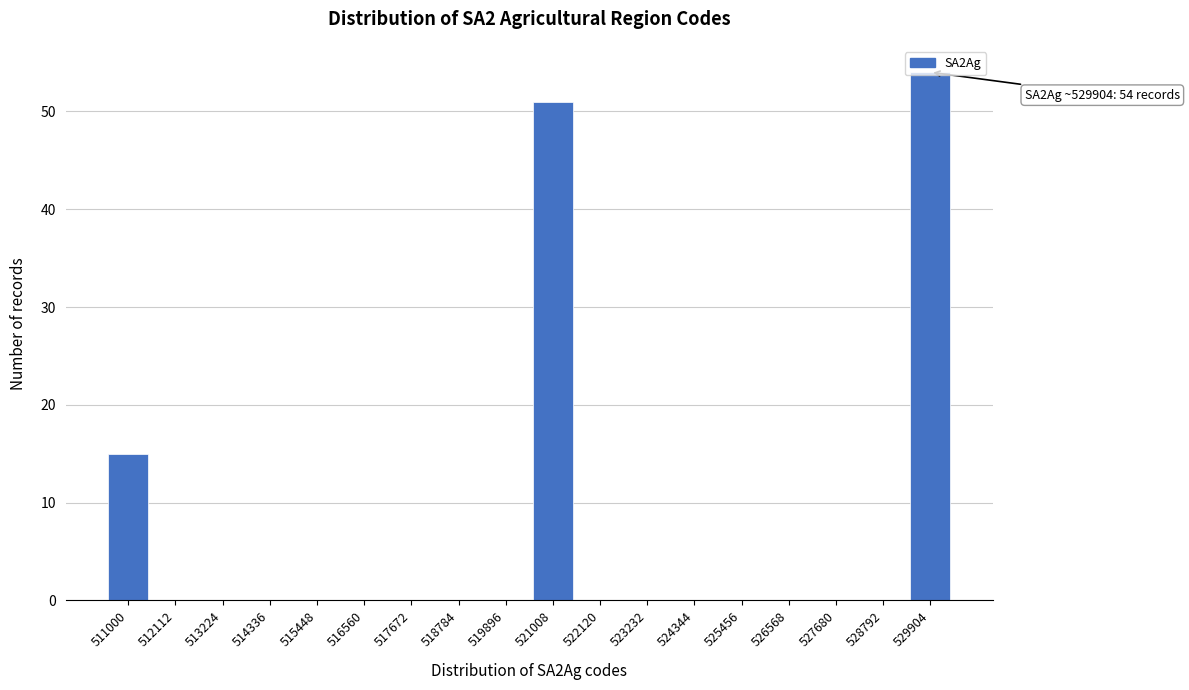

At which category does the chart reach its peak across all series?

529904